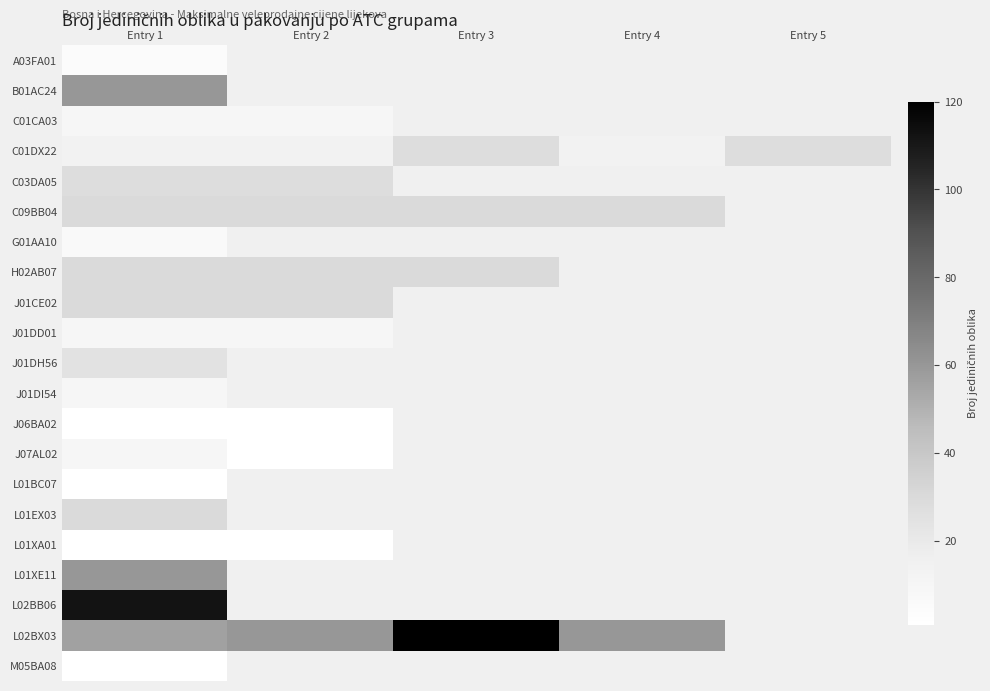

Is the value of L02BX03 at Entry 3 greater than the value of L01XA01 at Entry 1?

Yes